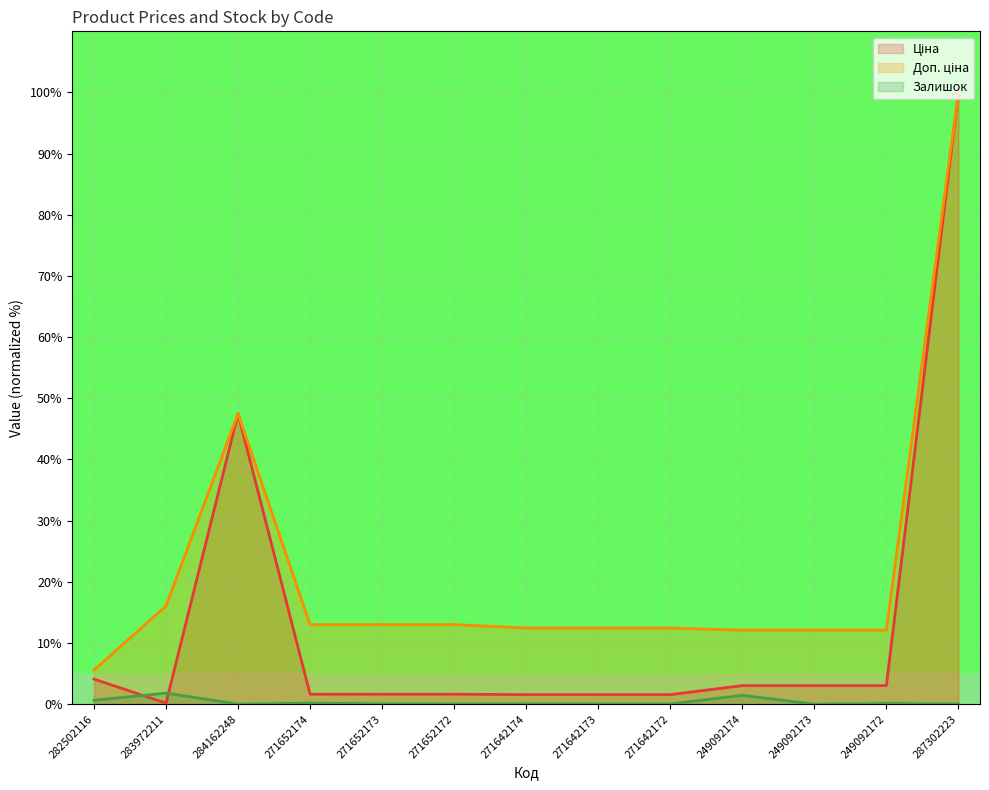

Rank the categories by Залишок value from lowest to highest.

284162248, 249092173, 271652172, 271642172, 271642173, 287302223, 271642174, 271652173, 249092172, 271652174, 282502116, 249092174, 283972211